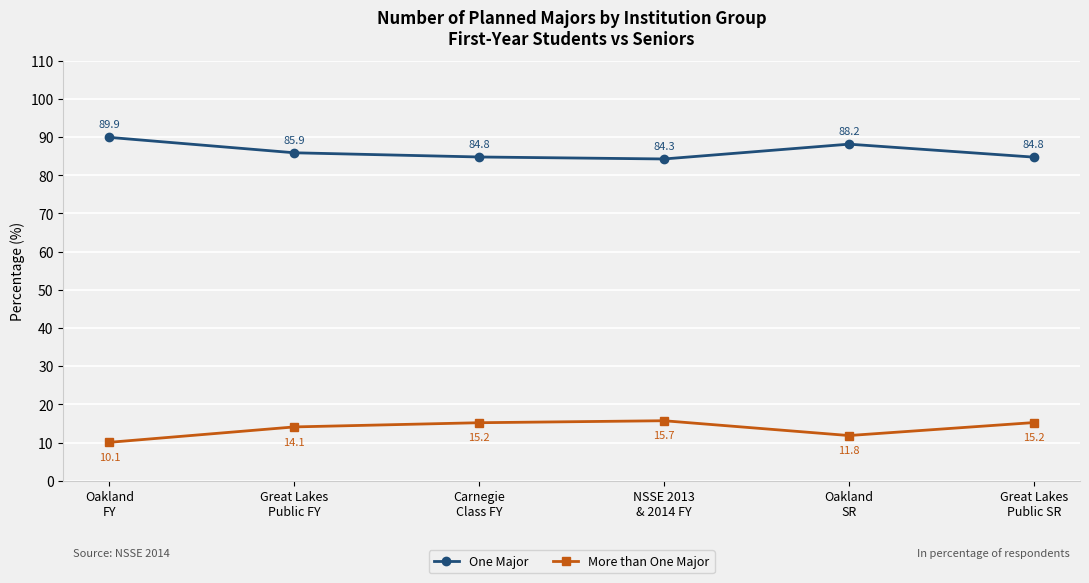

What is the average value of the More than One Major series?

13.7